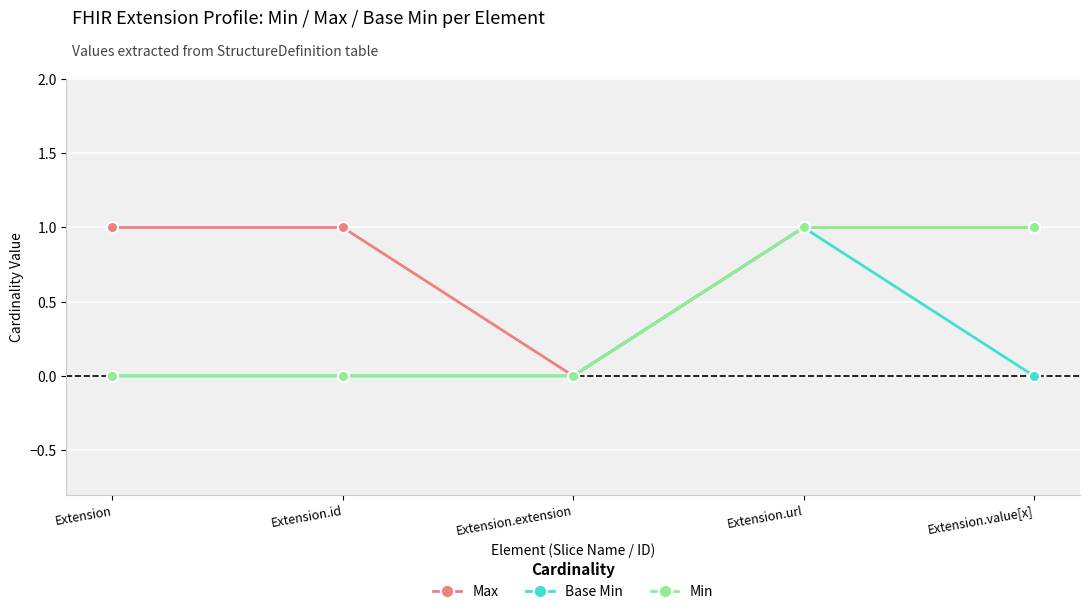

What is the label of the 5th point from the left?

Extension.value[x]